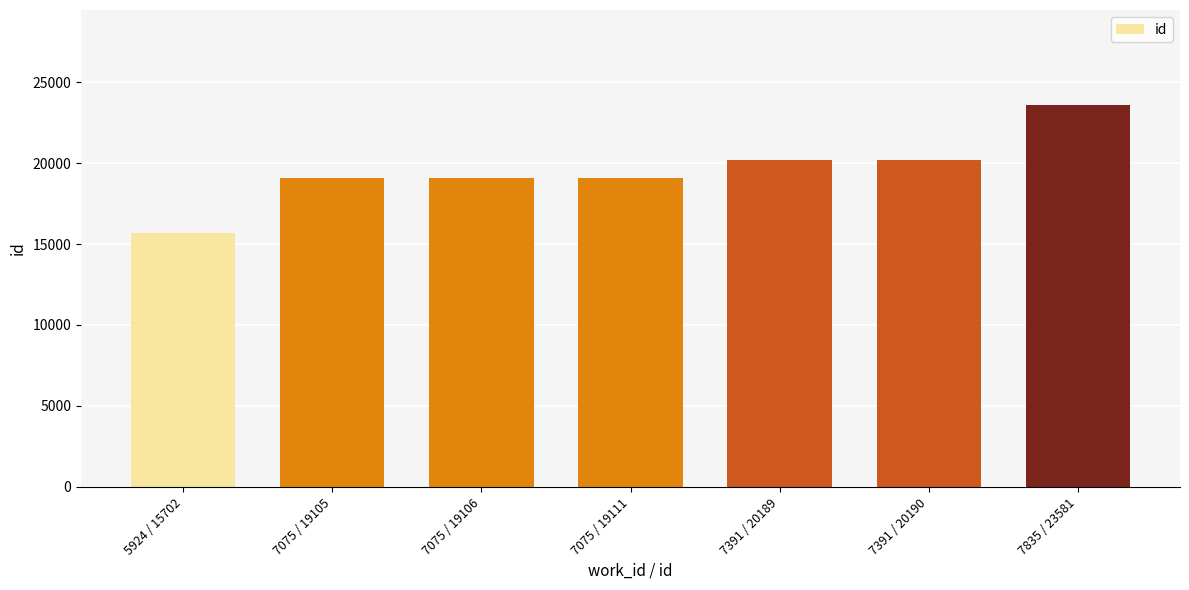

What is the average value?

19569